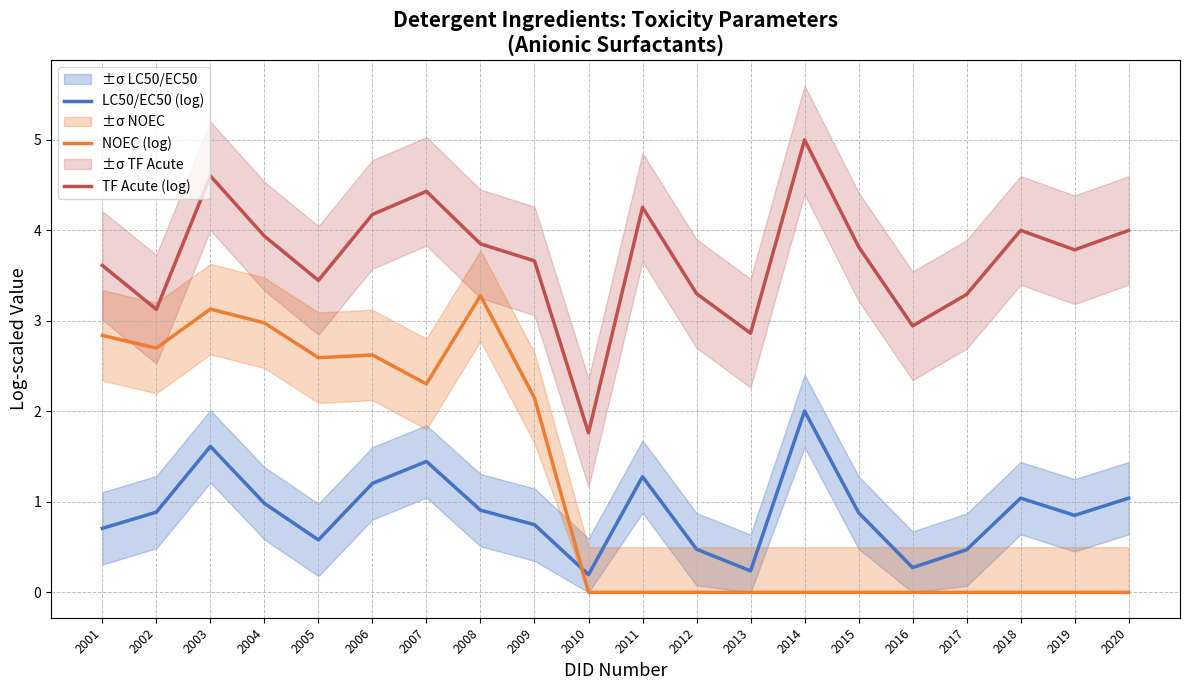

Where is the first local maximum for LC50/EC50 (log)?

2003